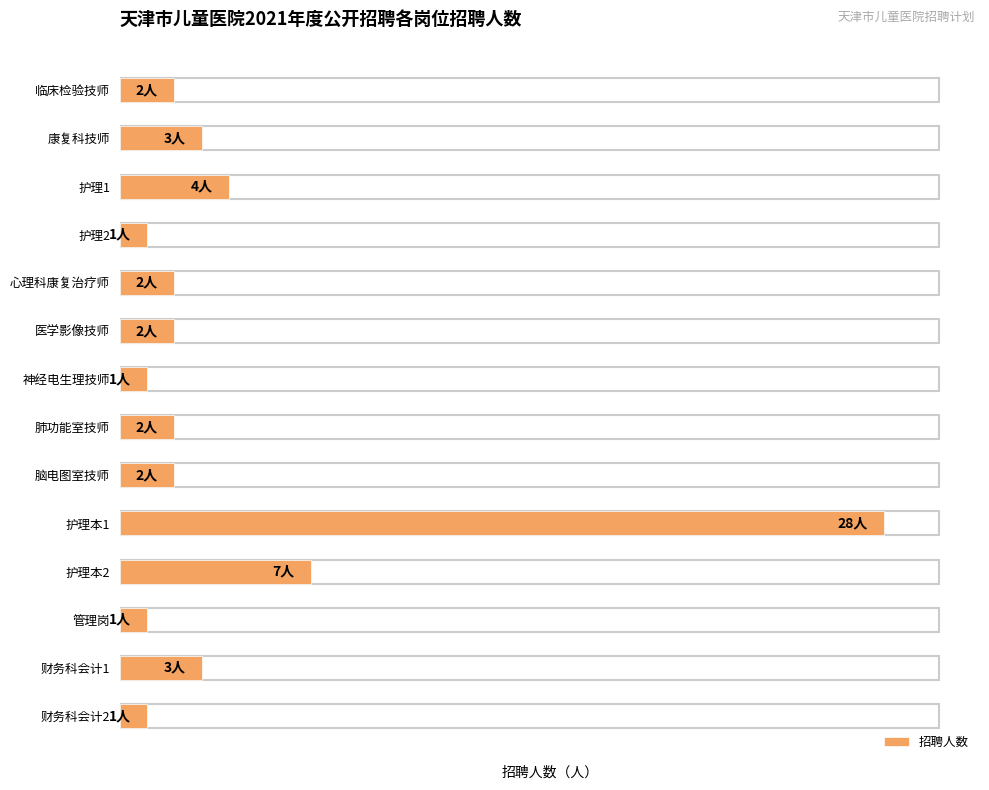

Are the bars horizontal?

Yes